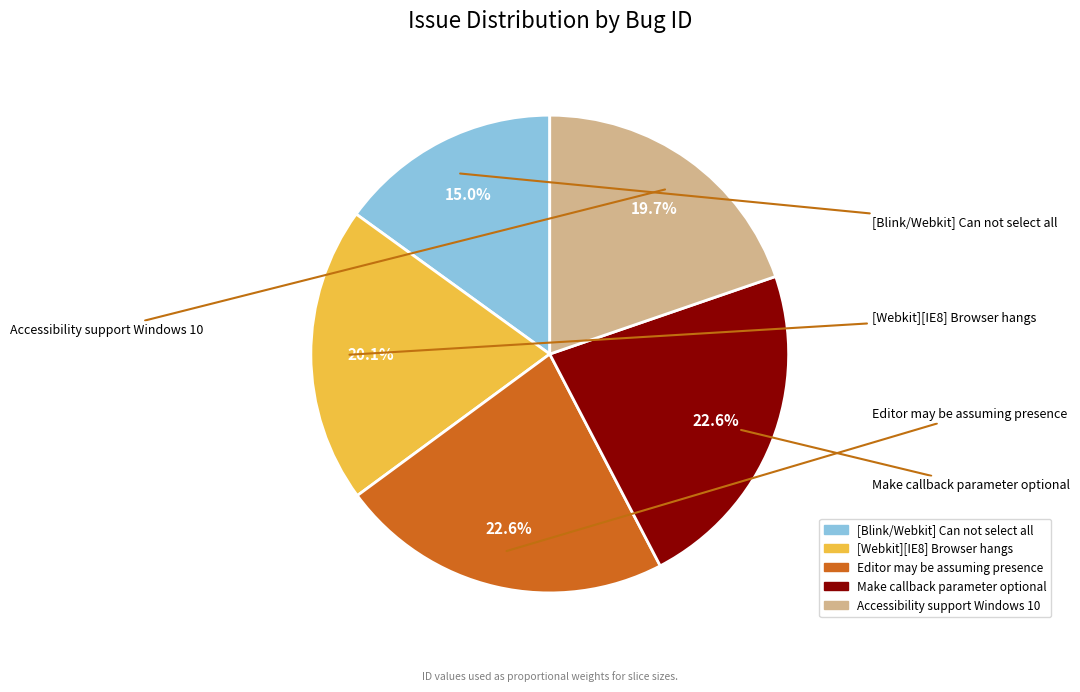

What is the change in value from Editor may be assuming presence to Accessibility support Windows 10?

-2081